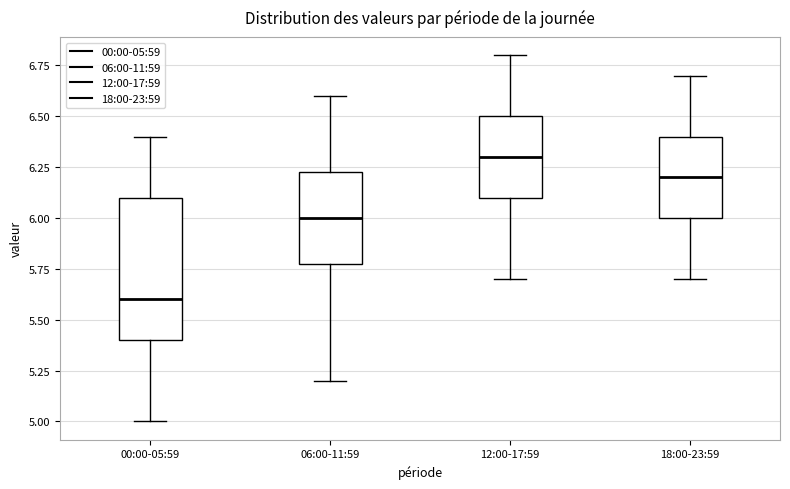

Which box is the tallest, from its lower edge to its upper edge?

00:00-05:59